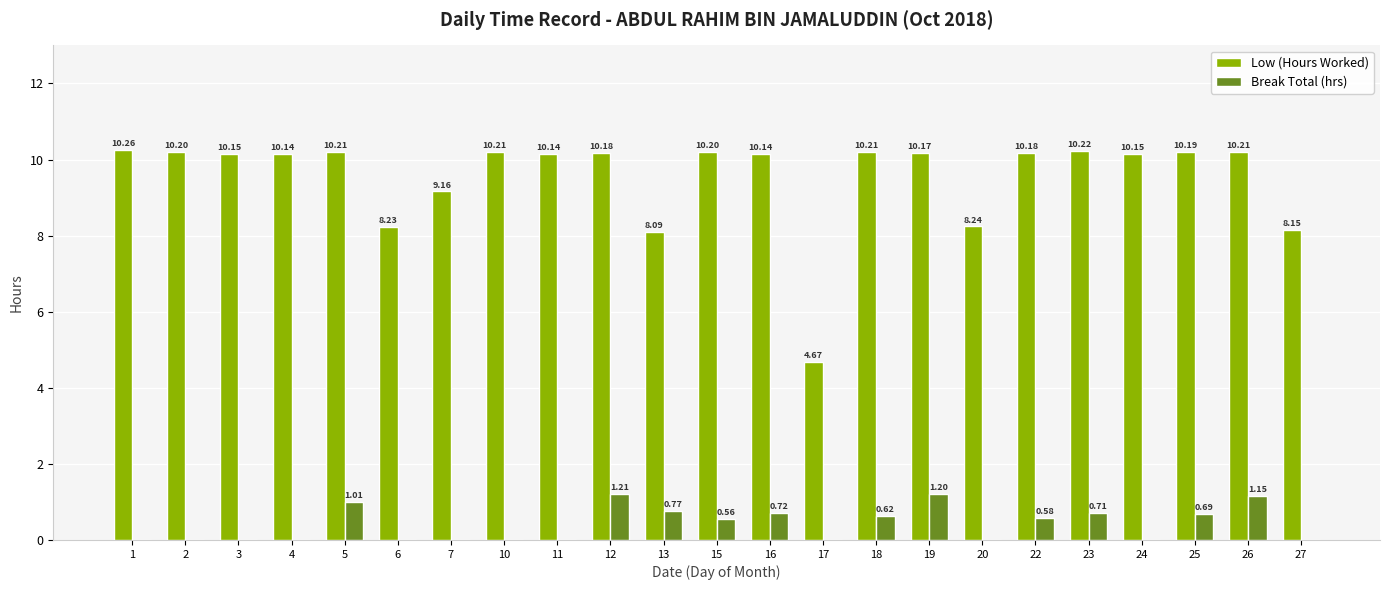

Which series changed the most between 19 and 20?

Low (Hours Worked)